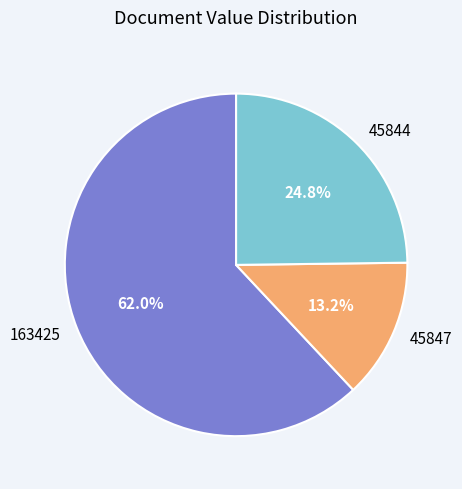

To the nearest percent, what is the difference between the largest and smallest slice percentages?

49%